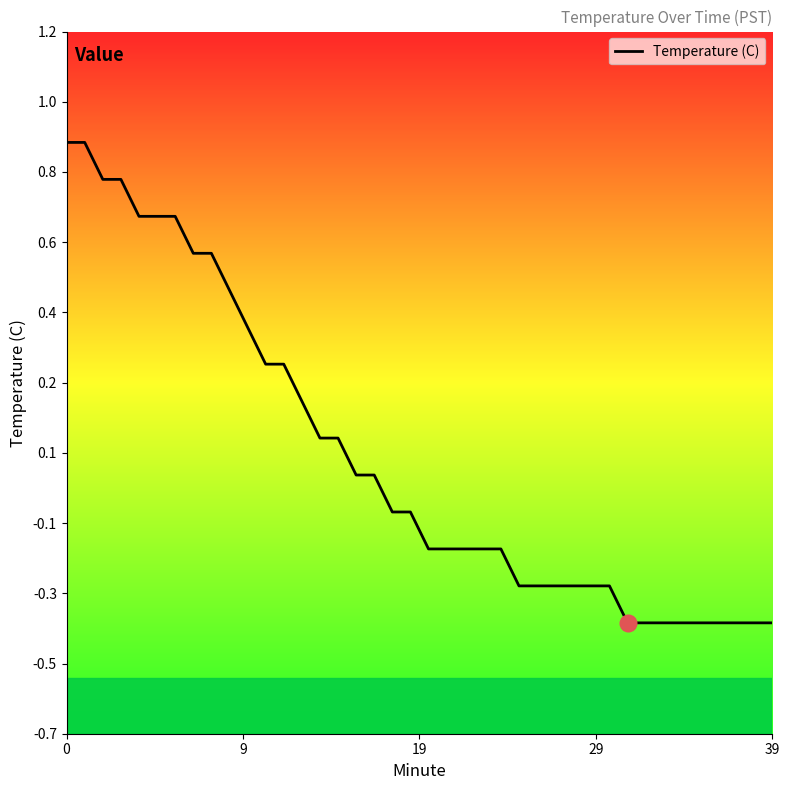

What is the difference between the second highest and minimum values?

1.3